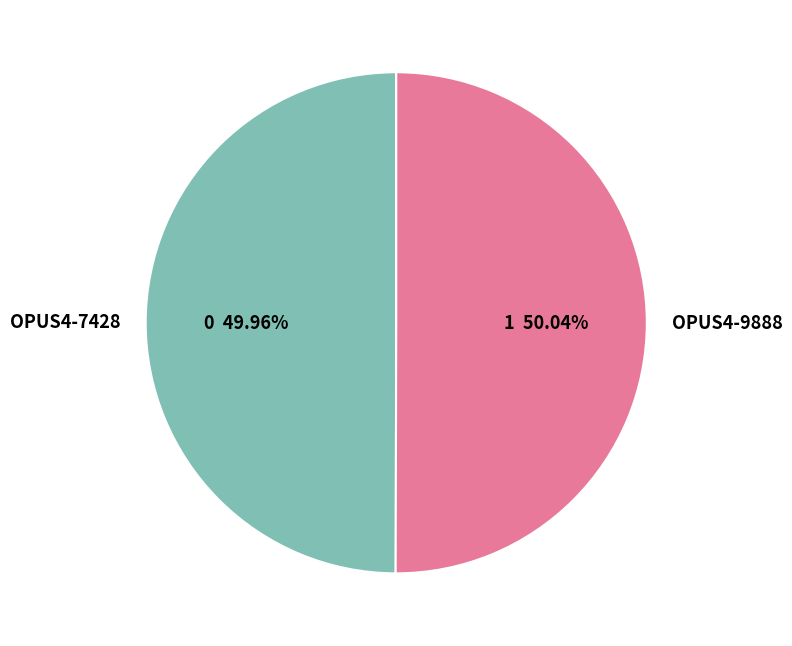

Is there a majority slice in this chart?

Yes